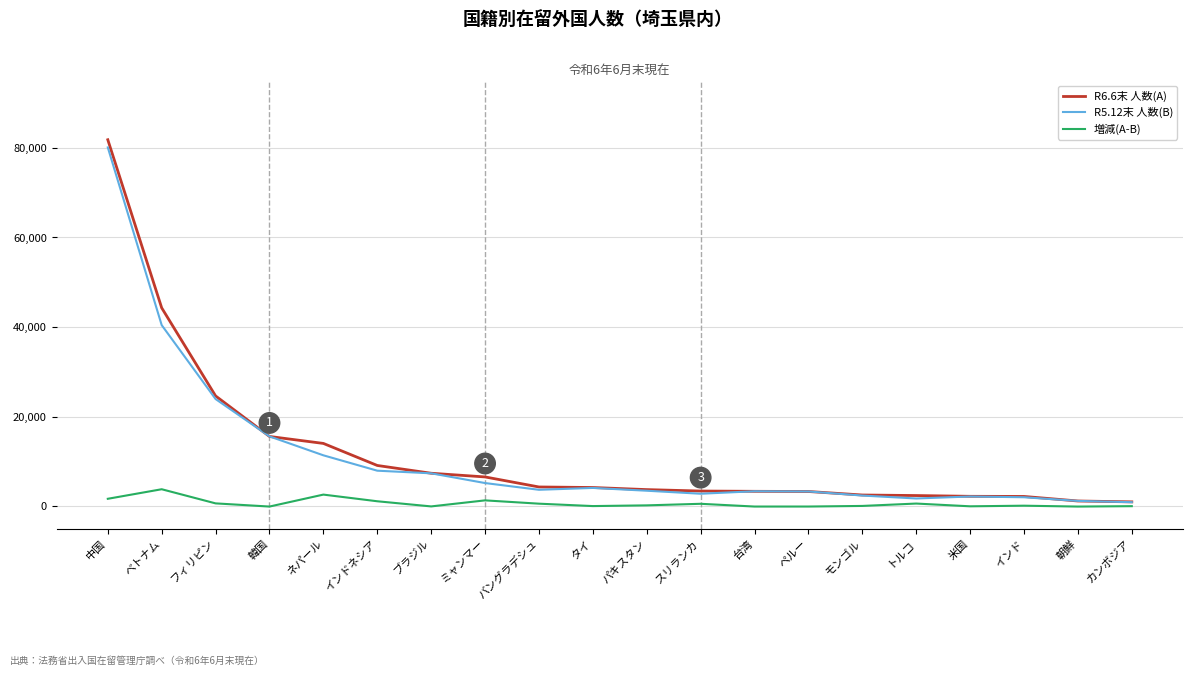

Is this an area chart (filled region under the line)?

No